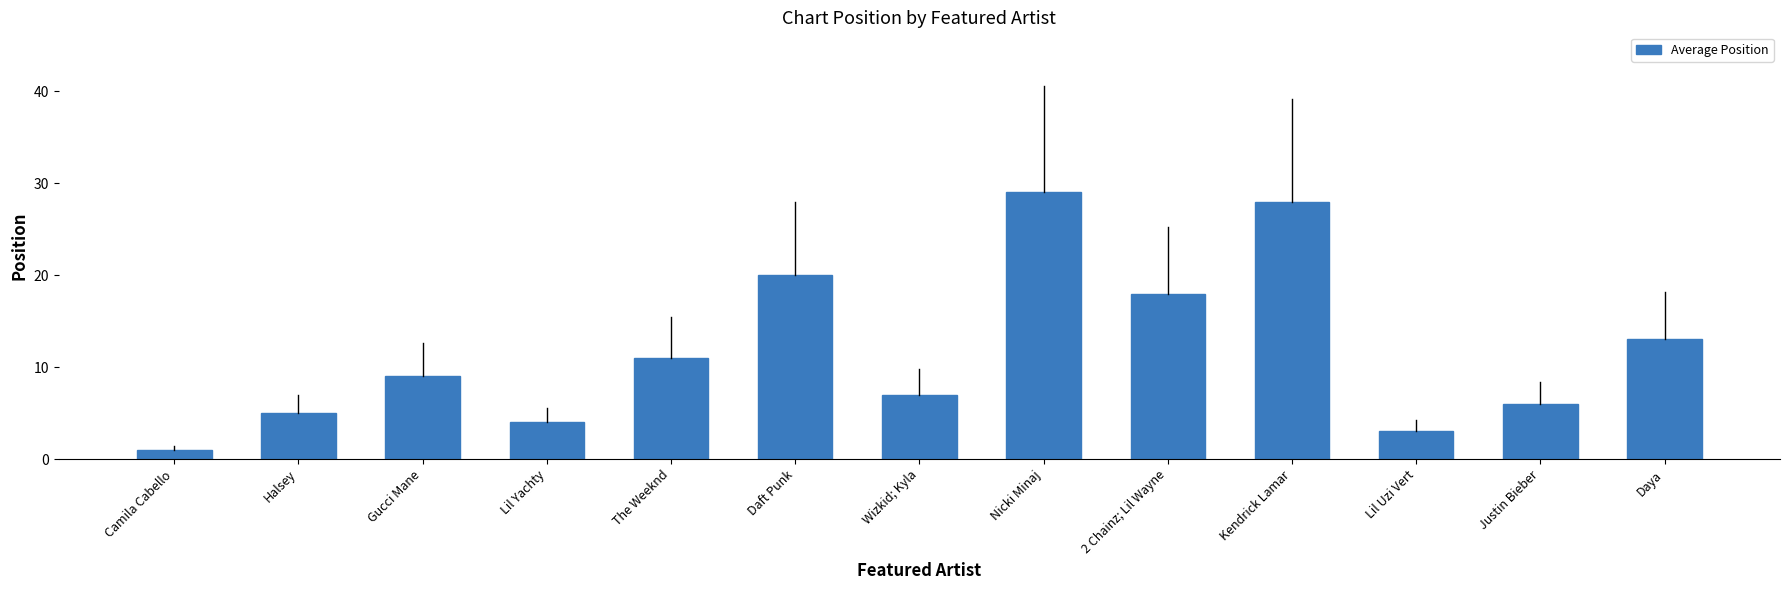

Reading left to right, what are all the values shown in this chart?

Camila Cabello=1	Halsey=5	Gucci Mane=9	Lil Yachty=4	The Weeknd=11	Daft Punk=20	Wizkid; Kyla=7	Nicki Minaj=29	2 Chainz; Lil Wayne=18	Kendrick Lamar=28	Lil Uzi Vert=3	Justin Bieber=6	Daya=13